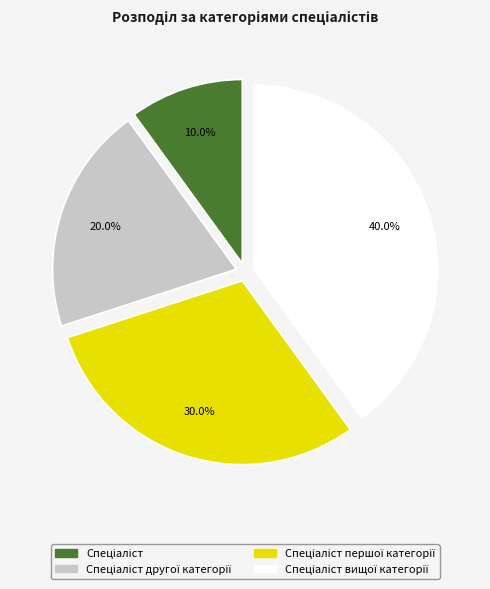

Is there a majority slice in this chart?

No